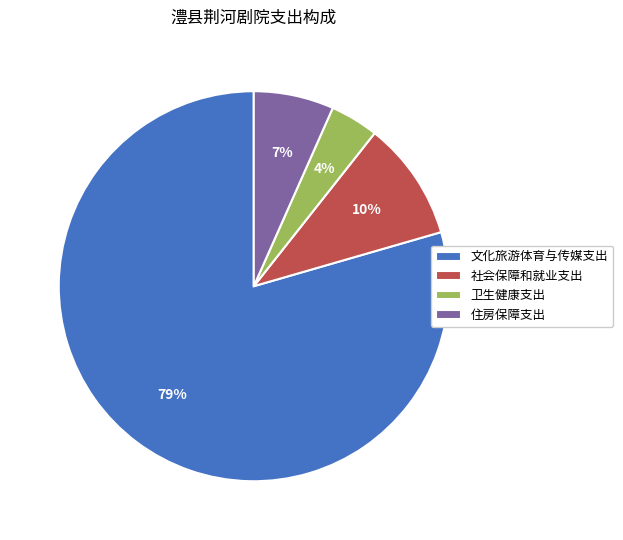

How many slices are in this pie chart?

4